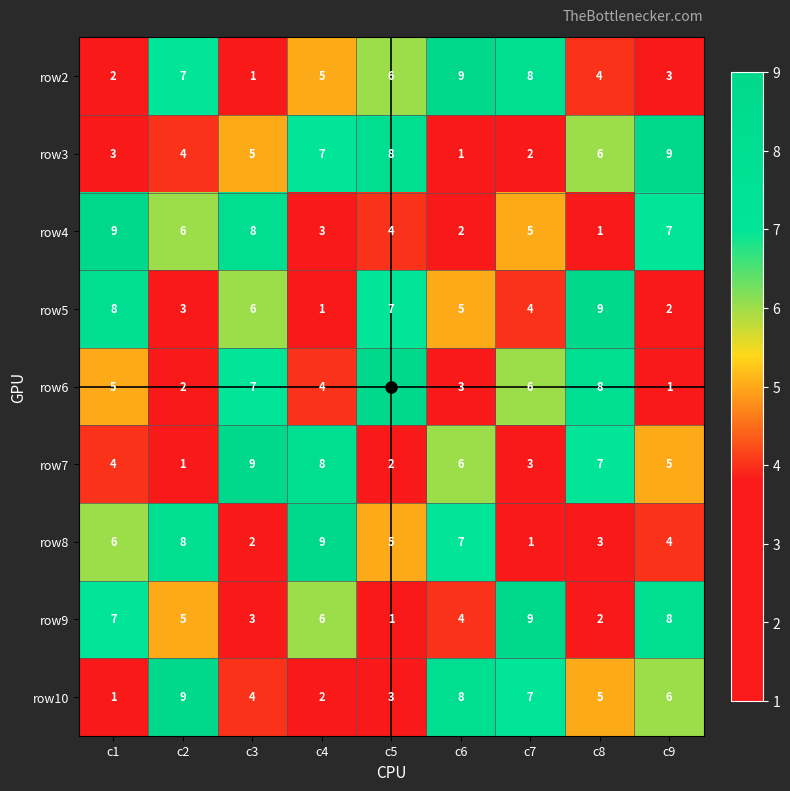

At how many categories does at least one series exceed 5?

9